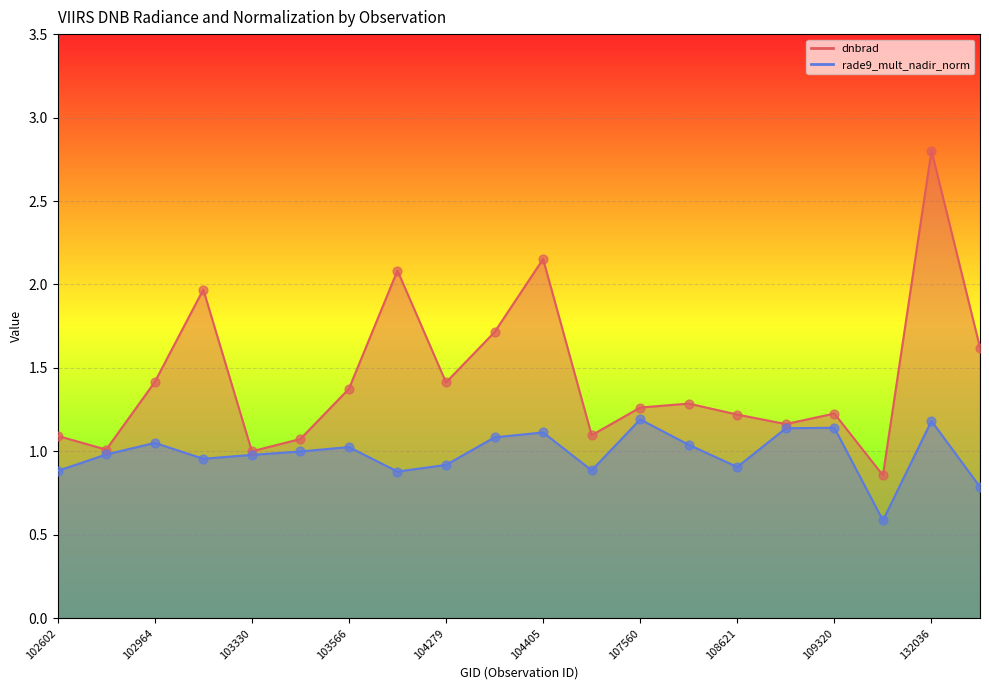

Which series contains the lowest Y value?

rade9_mult_nadir_norm